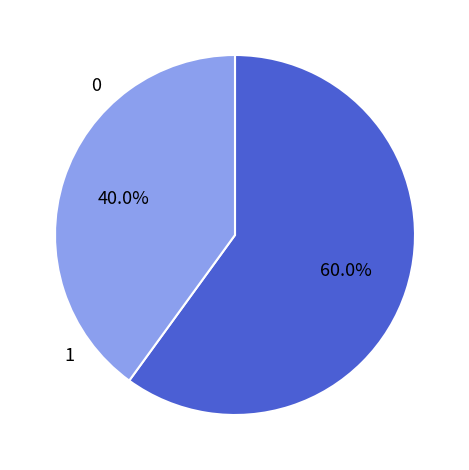

Count the number of slices in the pie.

2